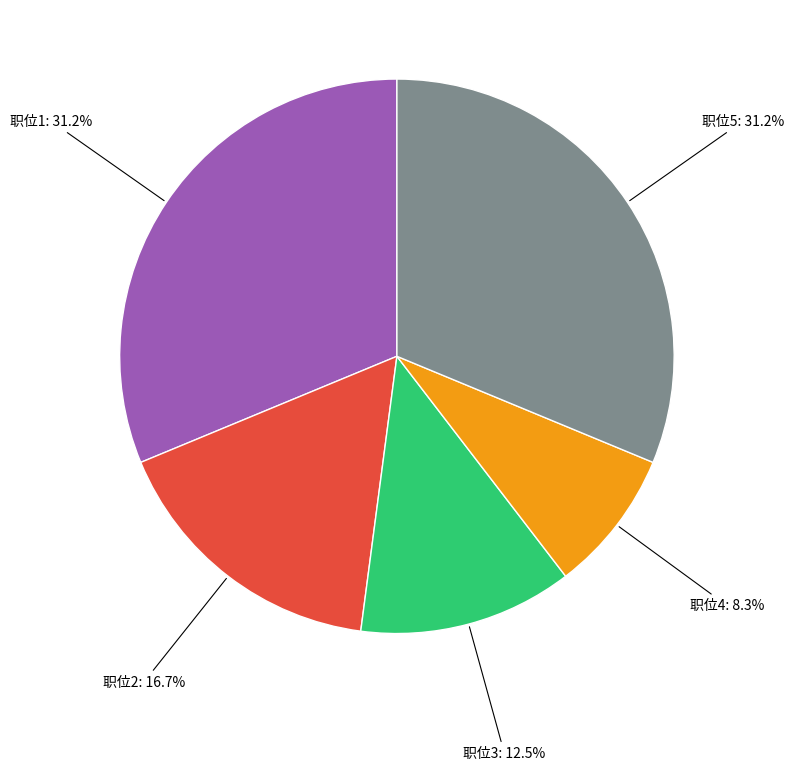

Is there any slice that represents more than half of the pie?

No